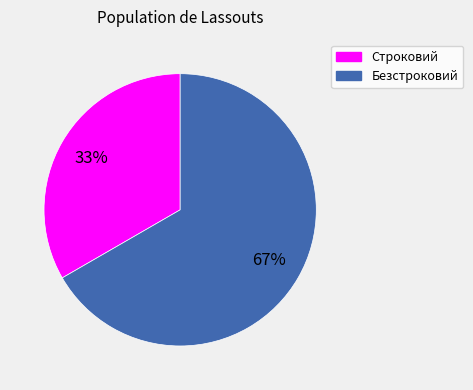

Count the number of slices in the pie.

2